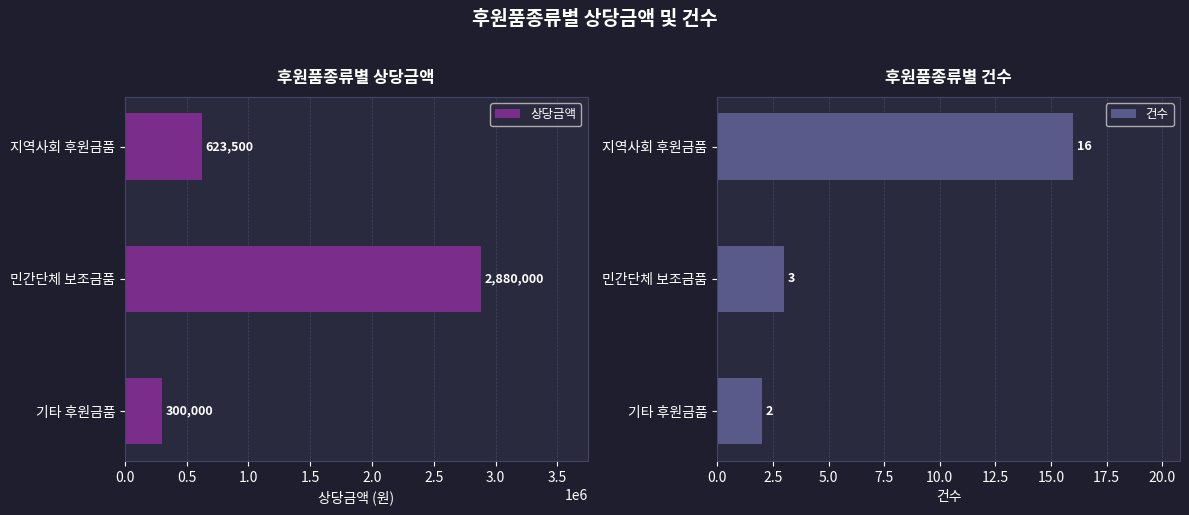

True or false: 상당금액 has a value of 300000 at 기타 후원금품.

True